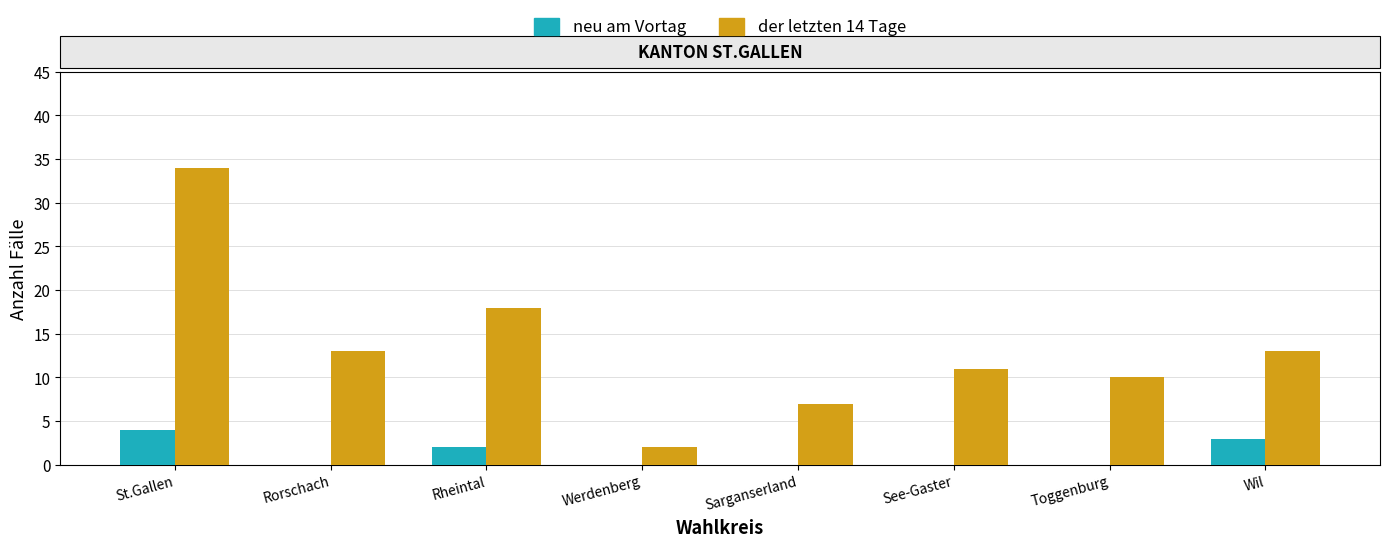

Count the neu am Vortag values in the range 0 to 3.

7